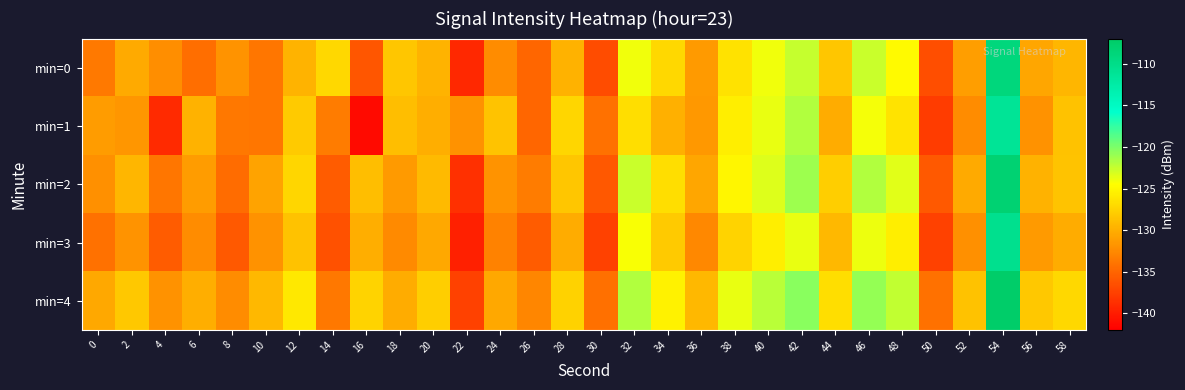

List the series in order of their peak value, highest first.

min=4, min=2, min=0, min=3, min=1